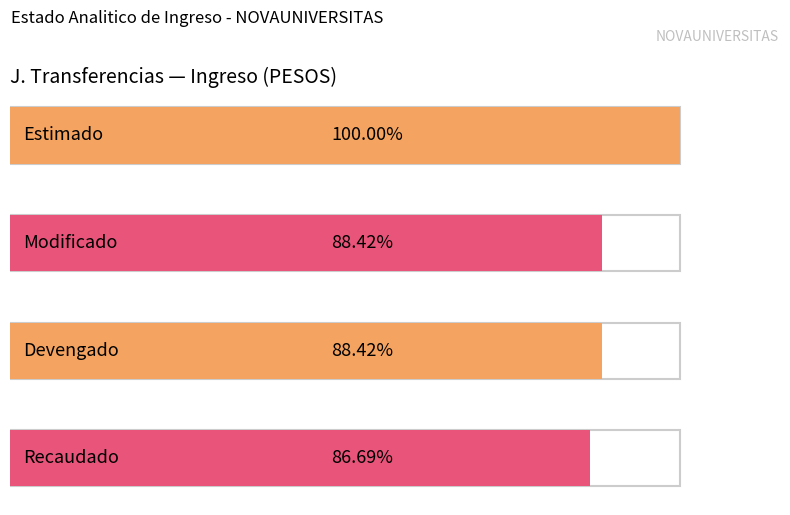

What are all the series names shown in the legend?

Estimado, Modificado, Devengado, Recaudado